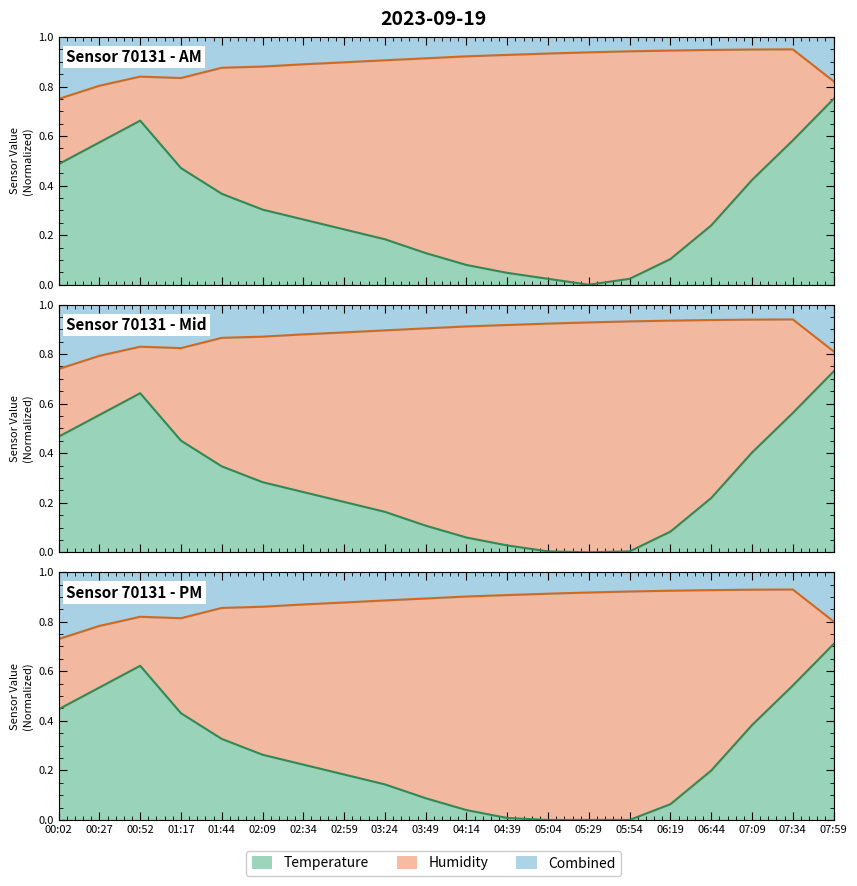

Where is the data nearest to the value 0?

05:29